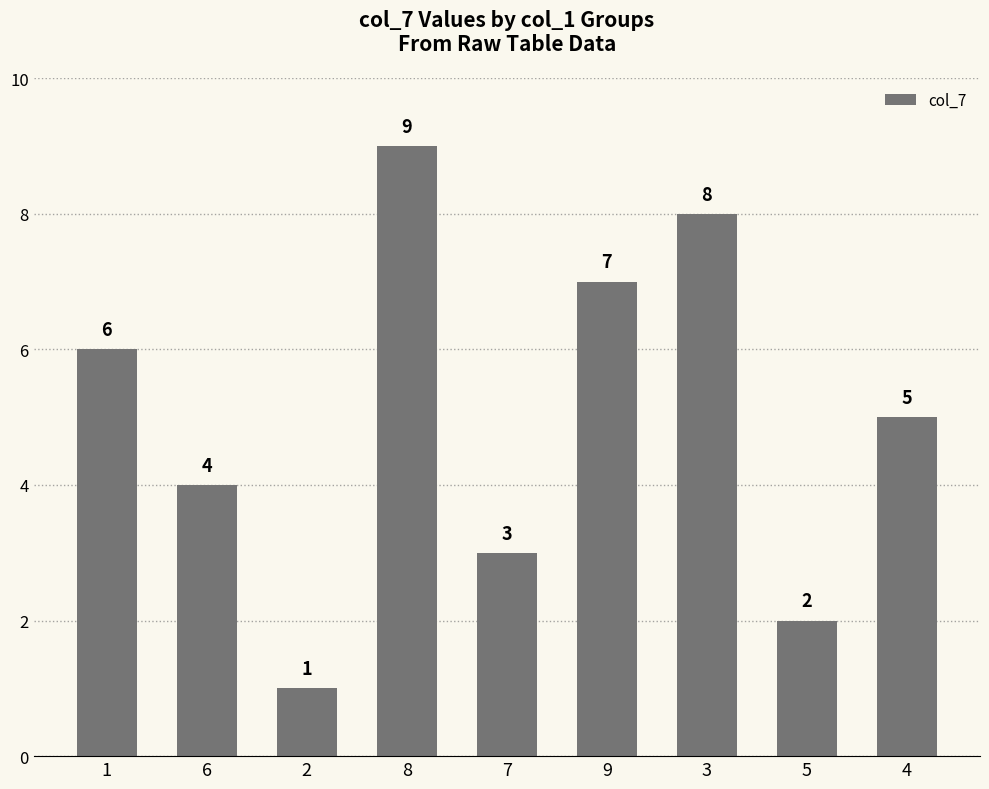

Rank the categories by value from lowest to highest.

2, 5, 7, 6, 4, 1, 9, 3, 8